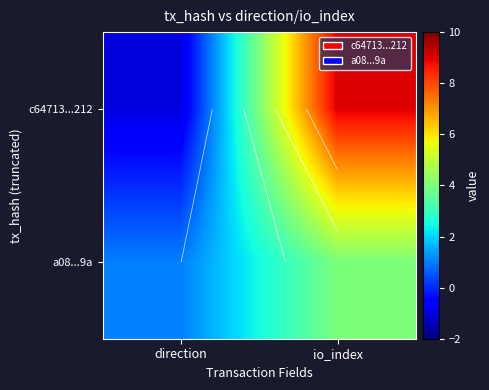

At which label does c64713...212 reach its peak?

io_index